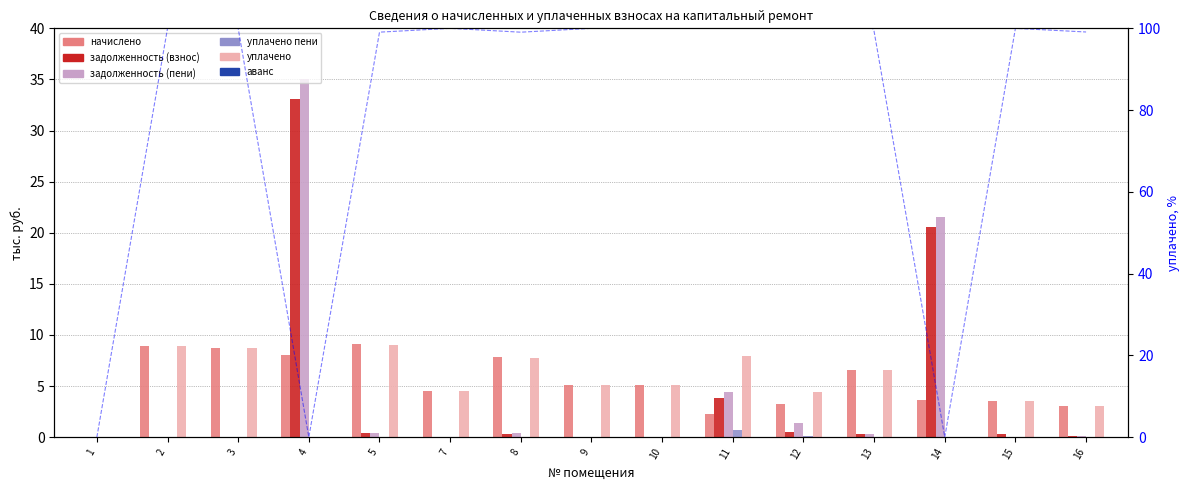

How many уплачено пени values are between 0 and 1?

15